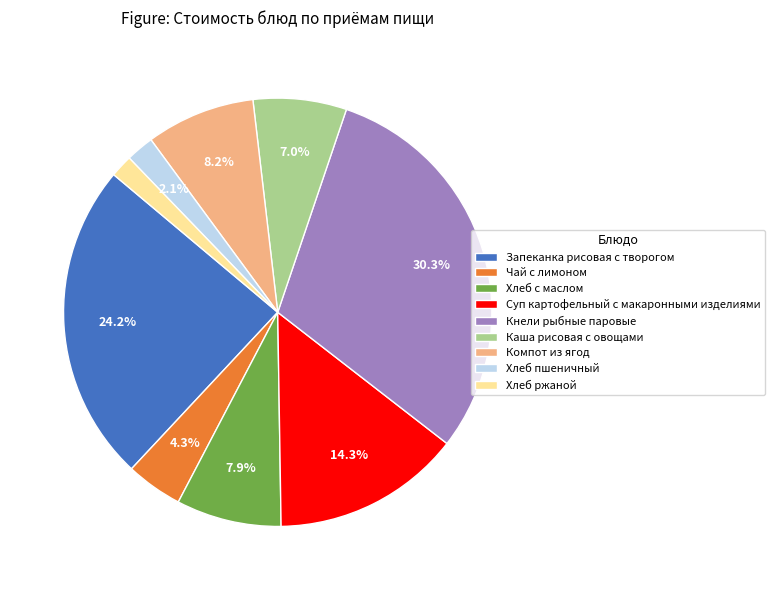

What is the largest slice in the pie chart?

Кнели рыбные паровые